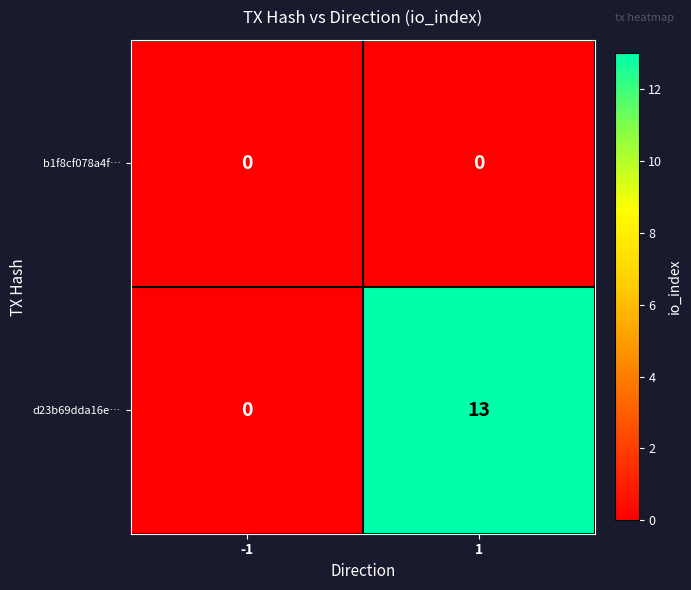

Reading left to right, extract all data points from this chart.

b1f8cf078a4f…: -1=0	1=0
d23b69dda16e…: -1=0	1=13